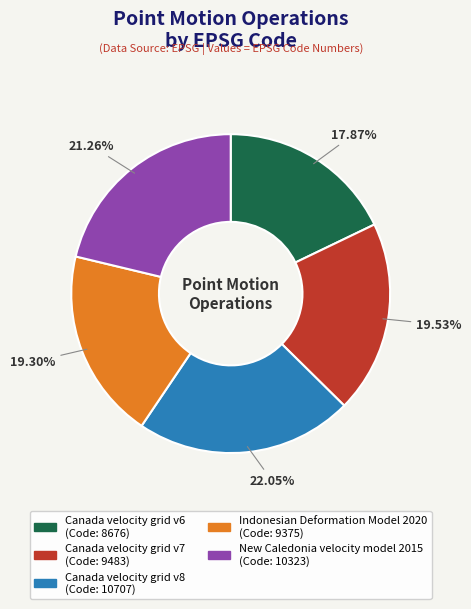

Does any single category account for the majority?

No